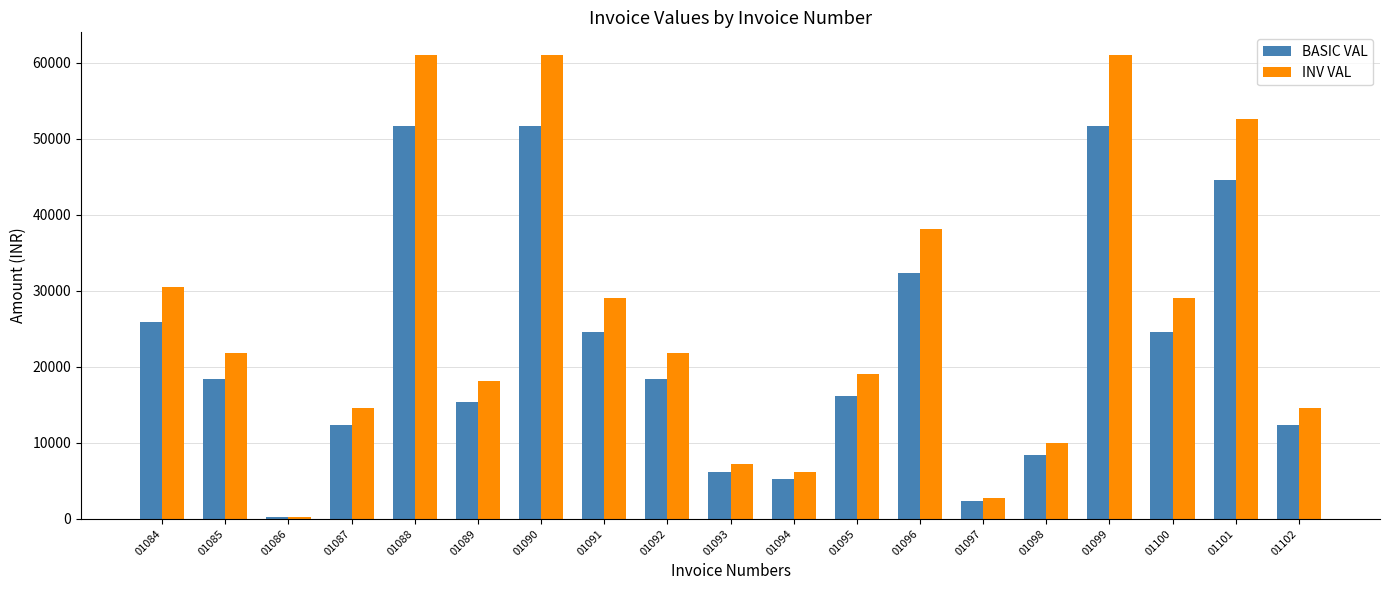

How many groups of bars are there?

19